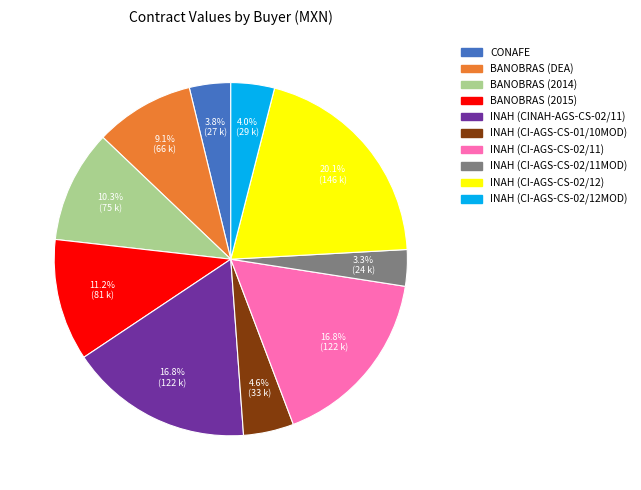

What percentage is NOT represented by CONAFE?

96.2%